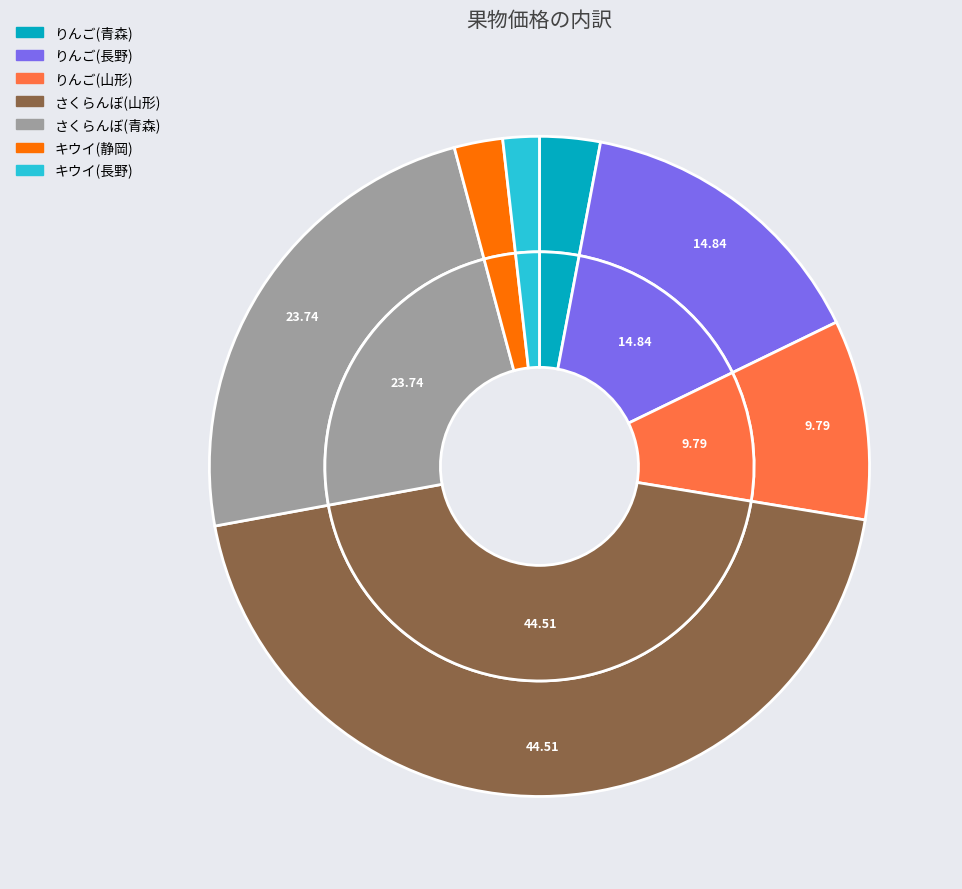

To the nearest percent, what portion does キウイ(長野) represent?

2%